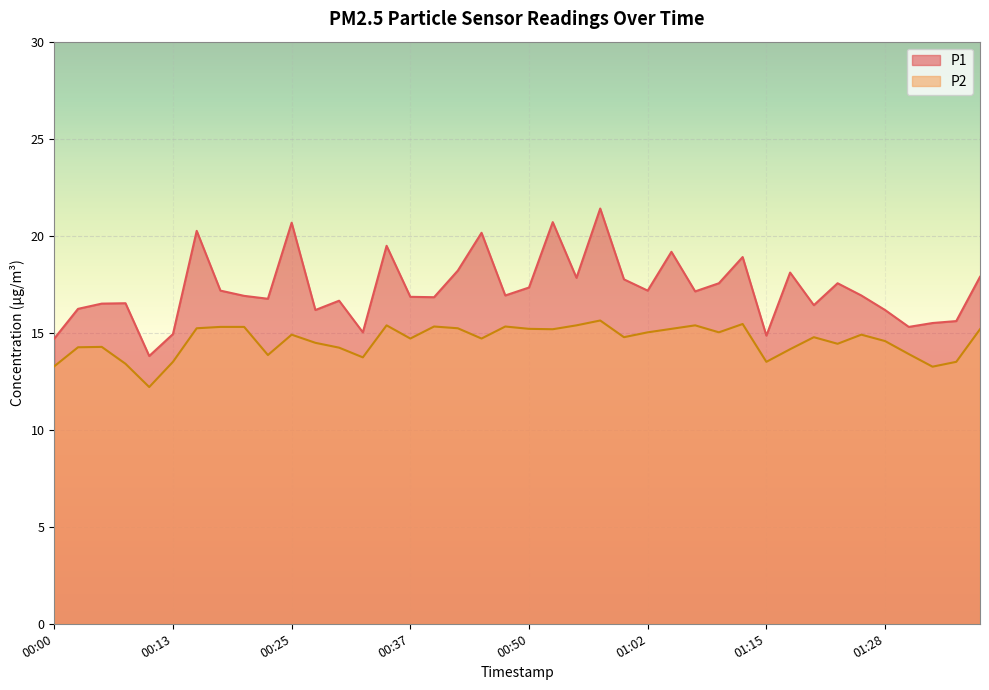

What is the difference between the maximum and second lowest values in the P2 series?

2.4